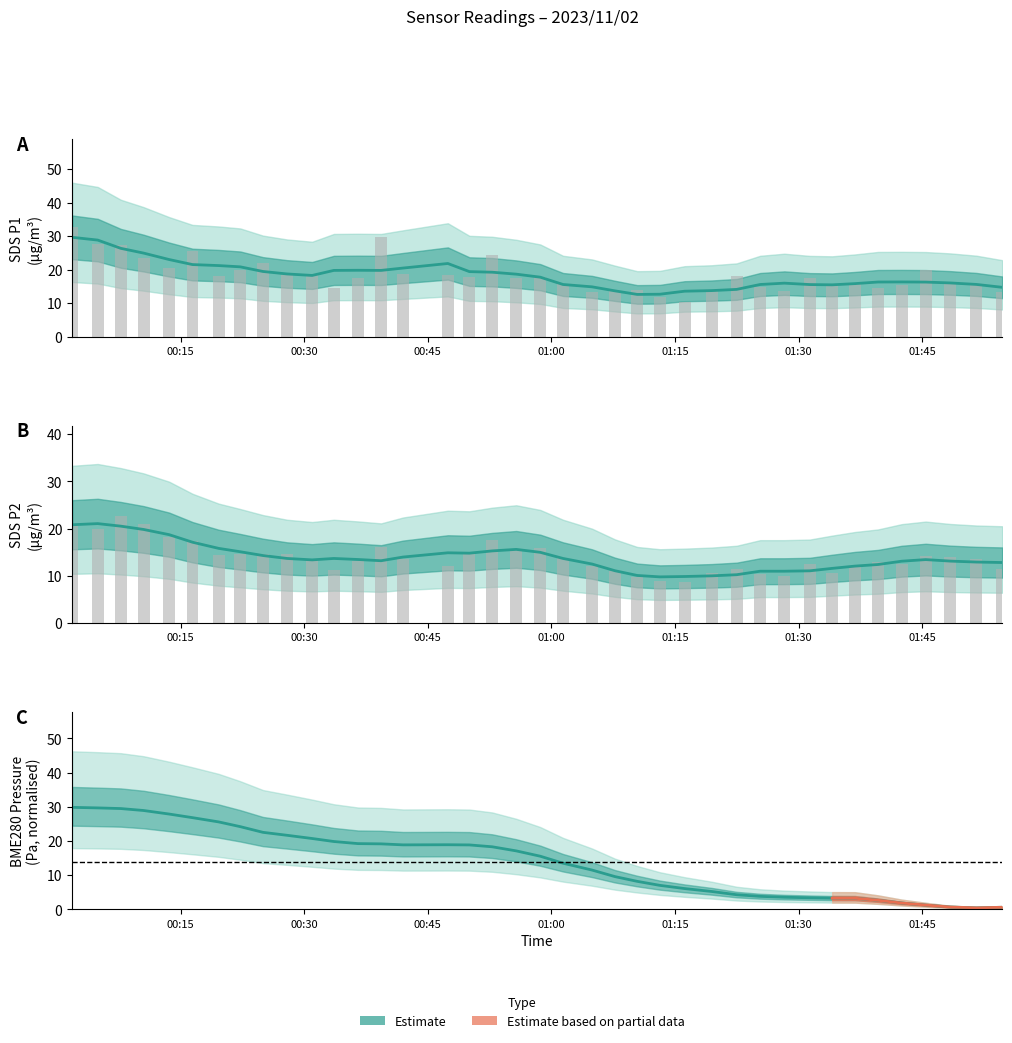

What is the minimum value for SDS_P2?

8.7